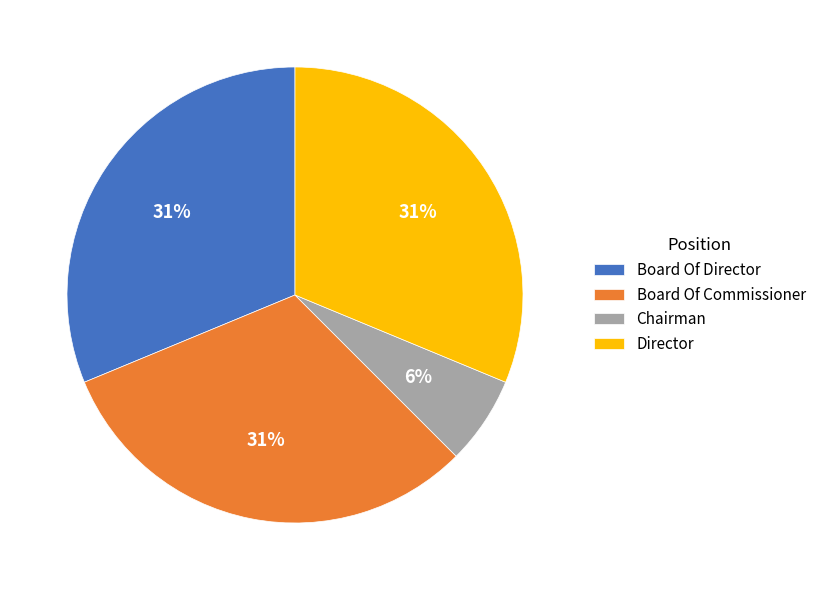

To the nearest percent, what is the average slice percentage?

25%